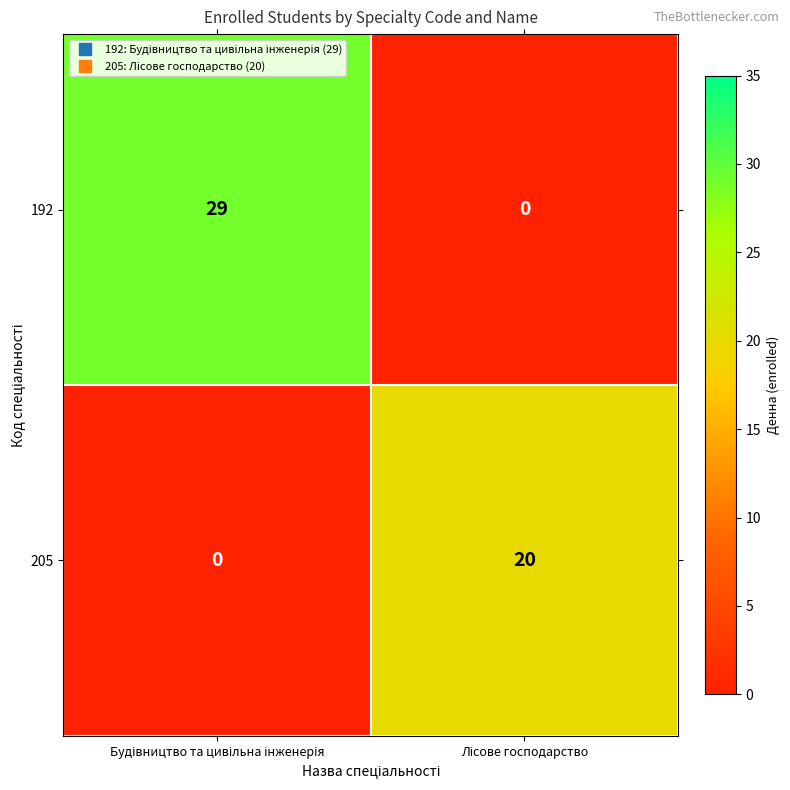

Which series has the largest total across all categories?

192